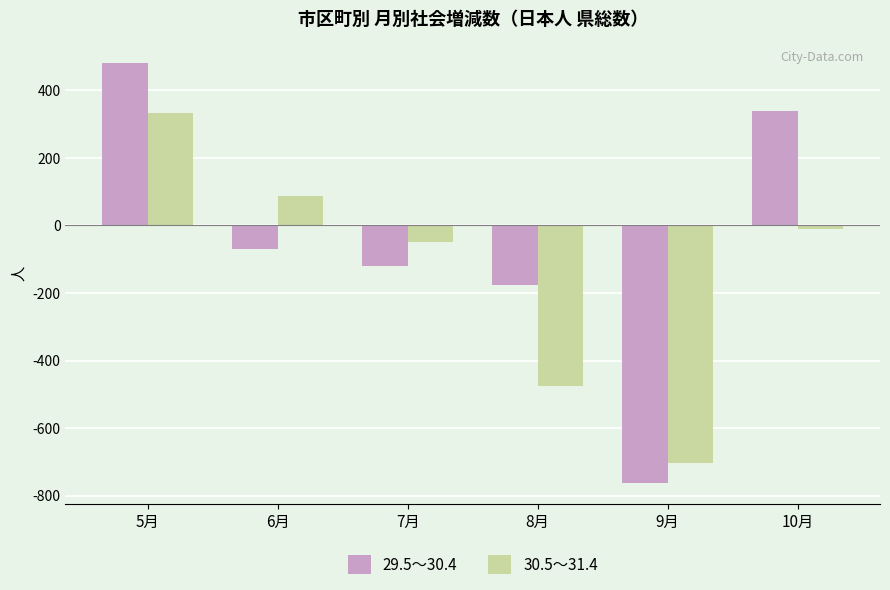

List the labels in order of 30.5～31.4 value, smallest first.

9月, 8月, 7月, 10月, 6月, 5月